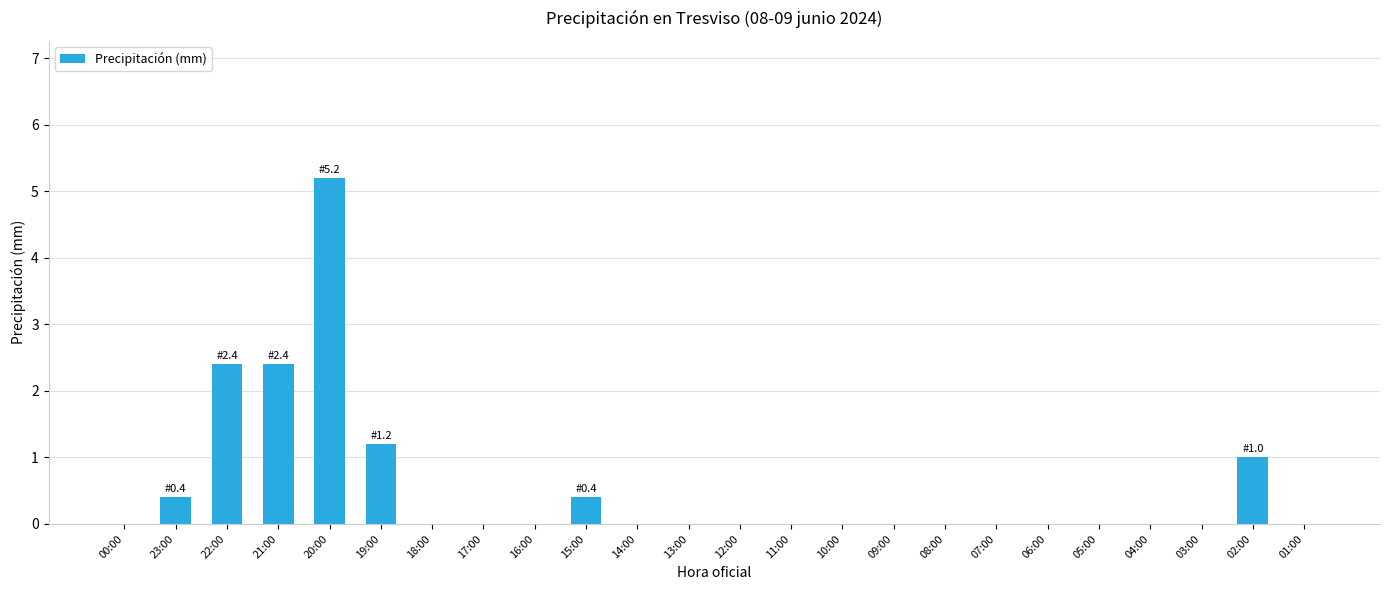

What is the maximum value shown in the chart?

5.2